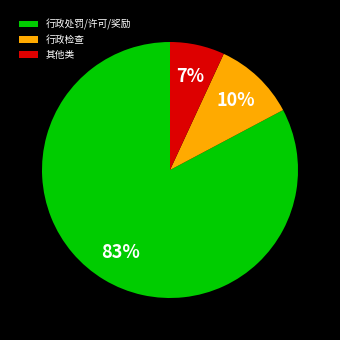

To the nearest percent, what is the combined percentage of 行政处罚/许可/奖励 and 其他类?

90%